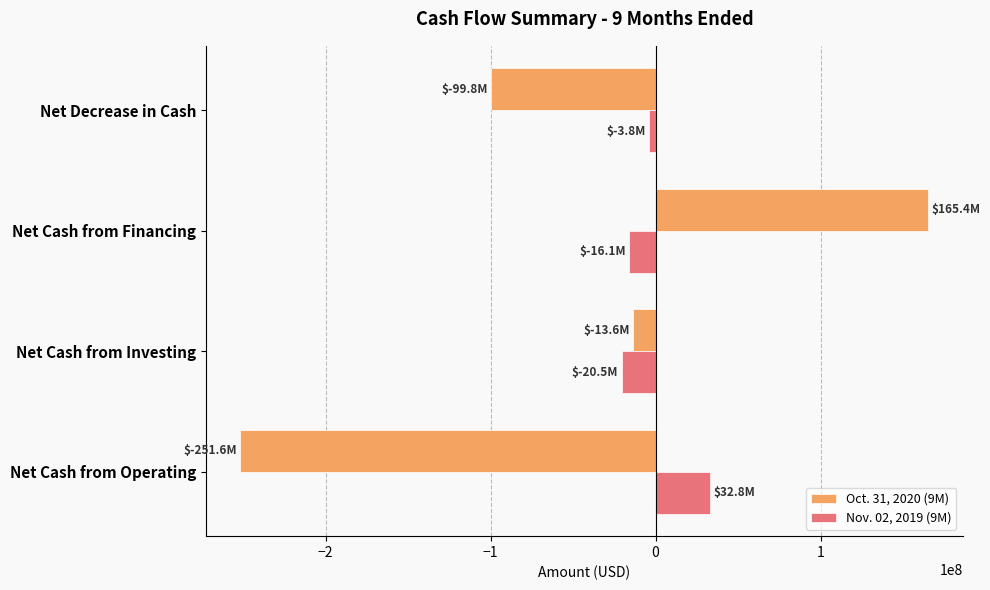

List the series in order of their peak value, highest first.

Oct. 31, 2020 (9M), Nov. 02, 2019 (9M)